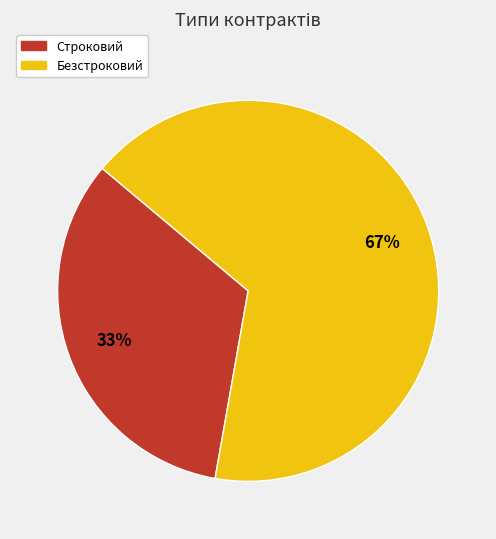

To the nearest percent, what is the combined percentage of Безстроковий and Строковий?

100%